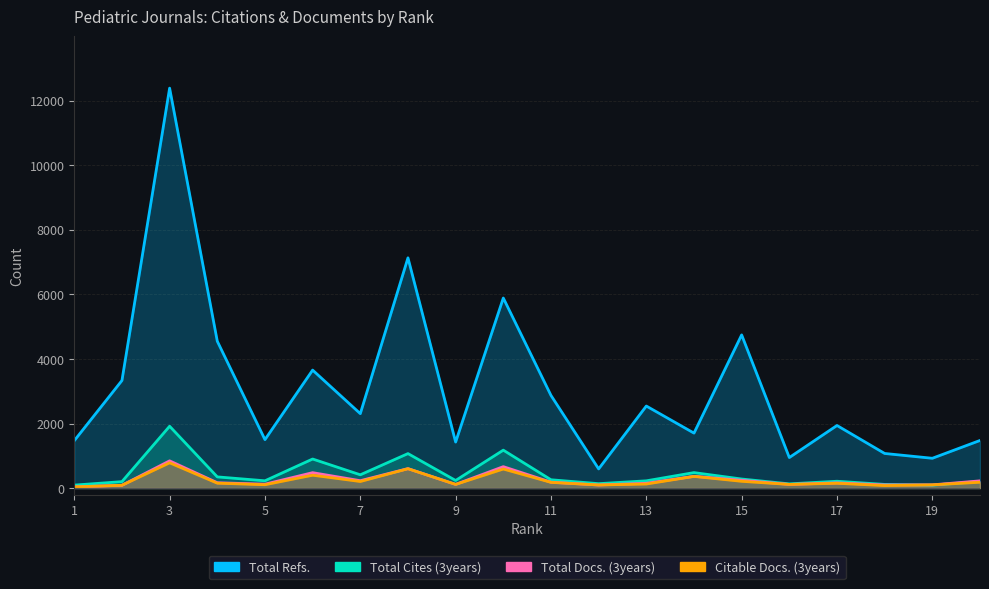

What is the total value across all series at 4?

5213